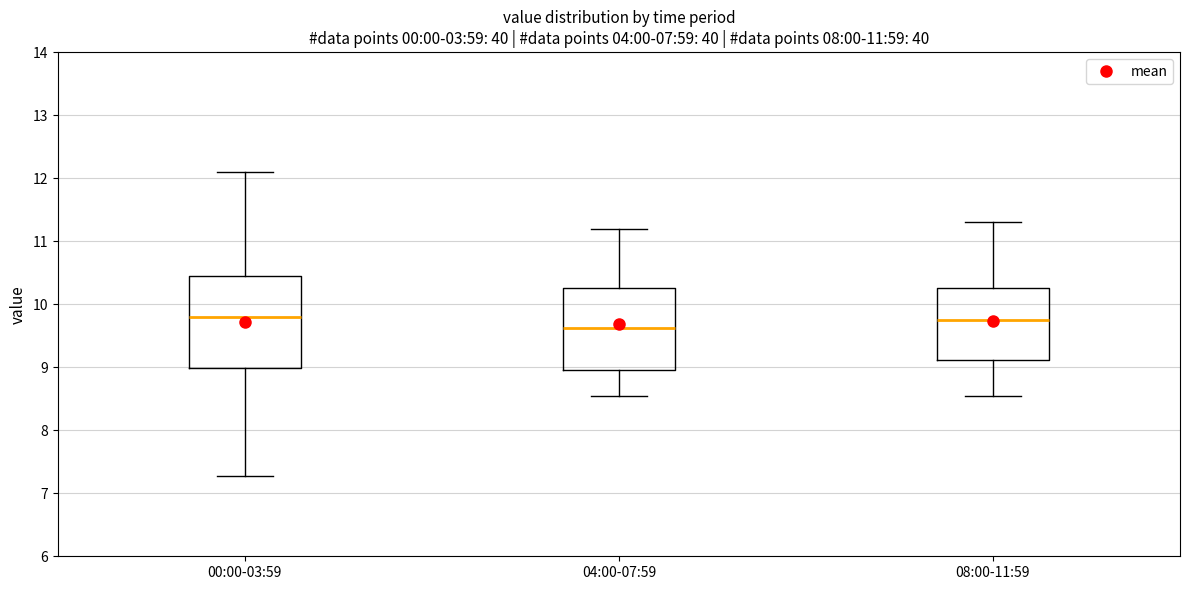

Which box is the tallest, from its lower edge to its upper edge?

00:00-03:59